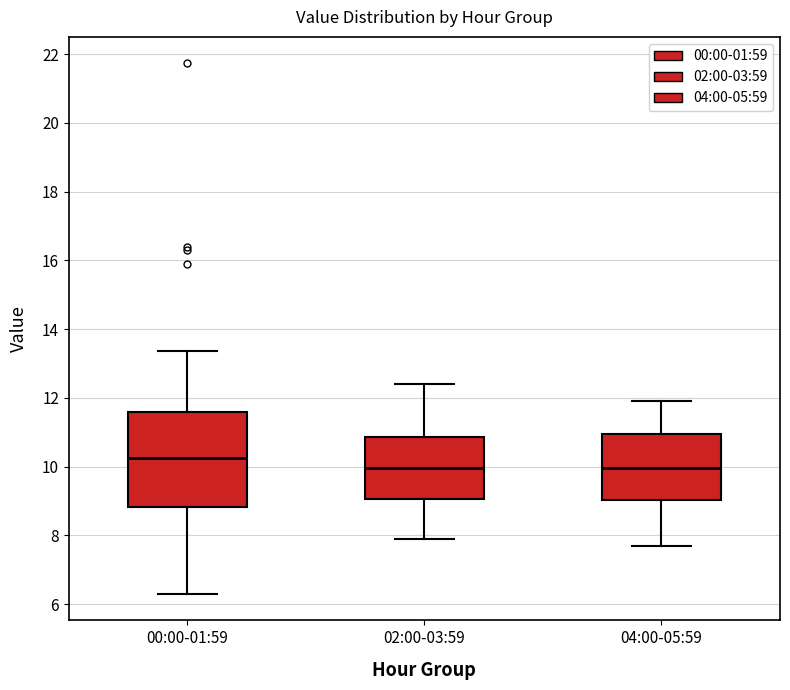

Which box is the tallest, from its lower edge to its upper edge?

00:00-01:59